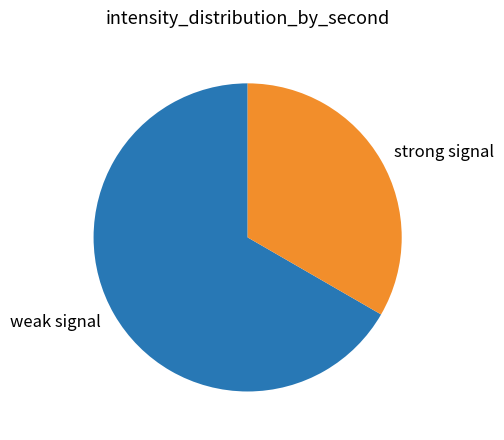

Is the sum of strong signal and weak signal greater than half?

Yes